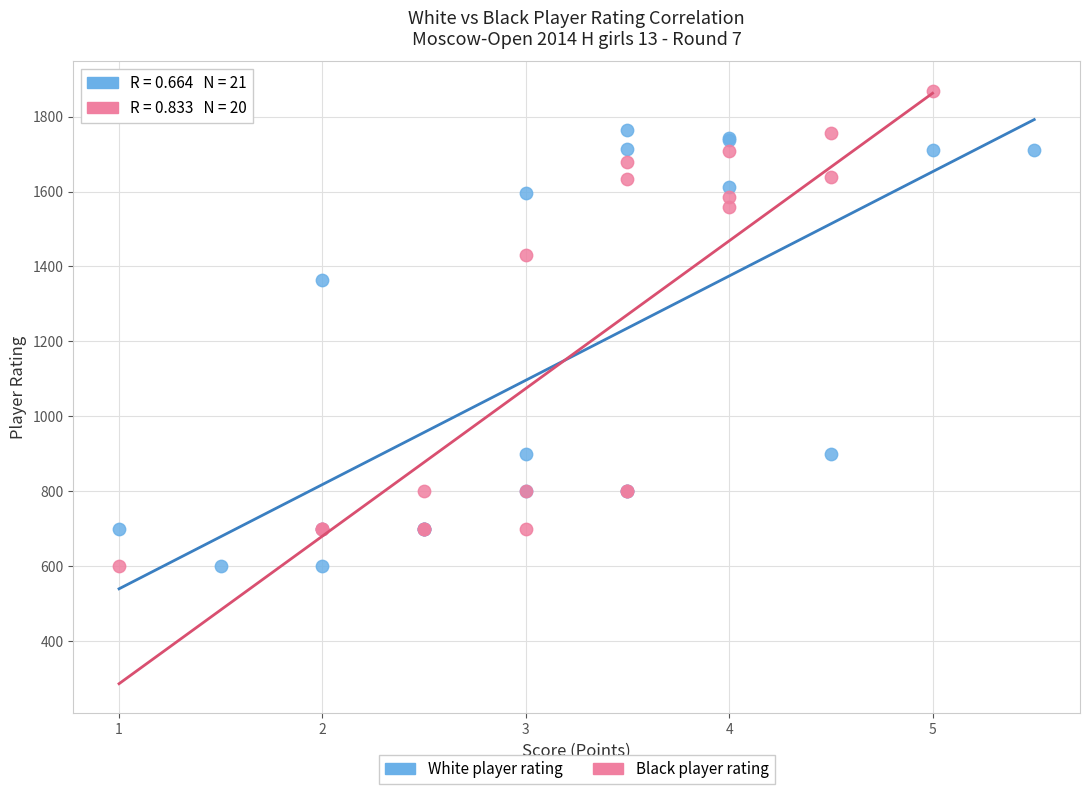

Which series reaches the maximum Y coordinate?

Black player rating